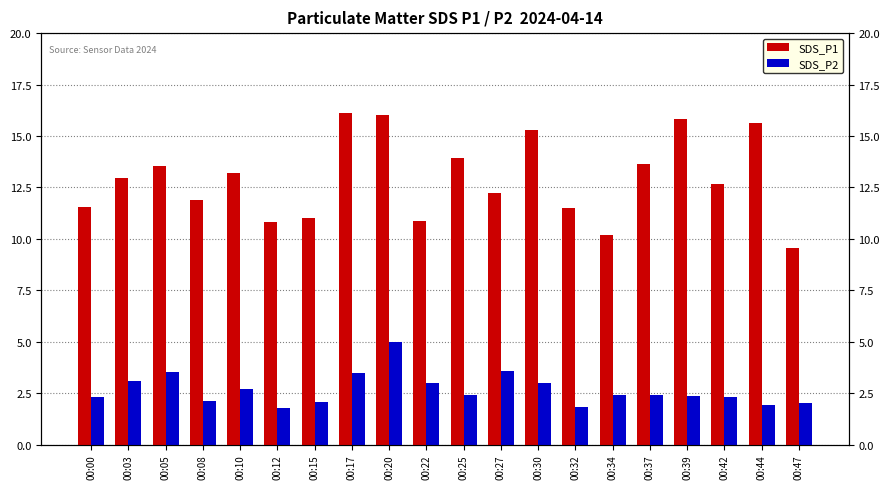

What is the spread (max minus min) of values at 00:08?

9.8